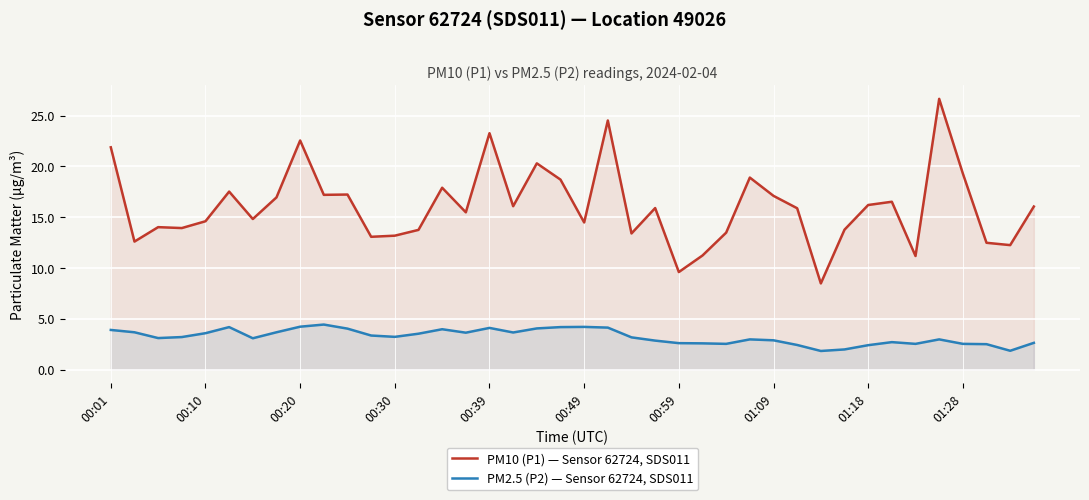

True or false: PM10 (P1) — Sensor 62724, SDS011 has a value of 15.9 at 29.

True